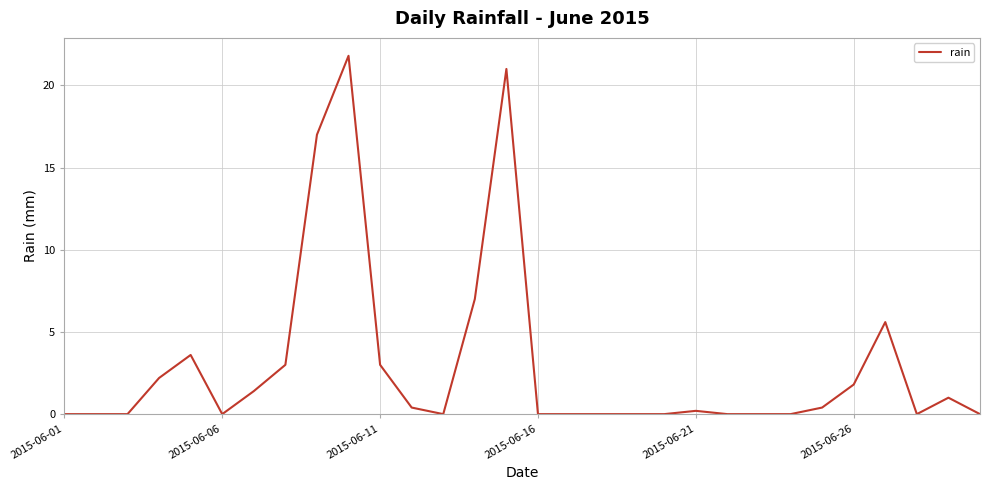

Reading left to right, list all the values displayed in this chart.

0.0	0.0	0.0	2.2	3.6	0.0	1.4	3.0	17.0	21.8	3.0	0.4	0.0	7.0	21.0	0.0	0.0	0.0	0.0	0.0	0.2	0.0	0.0	0.0	0.4	1.8	5.6	0.0	1.0	0.0